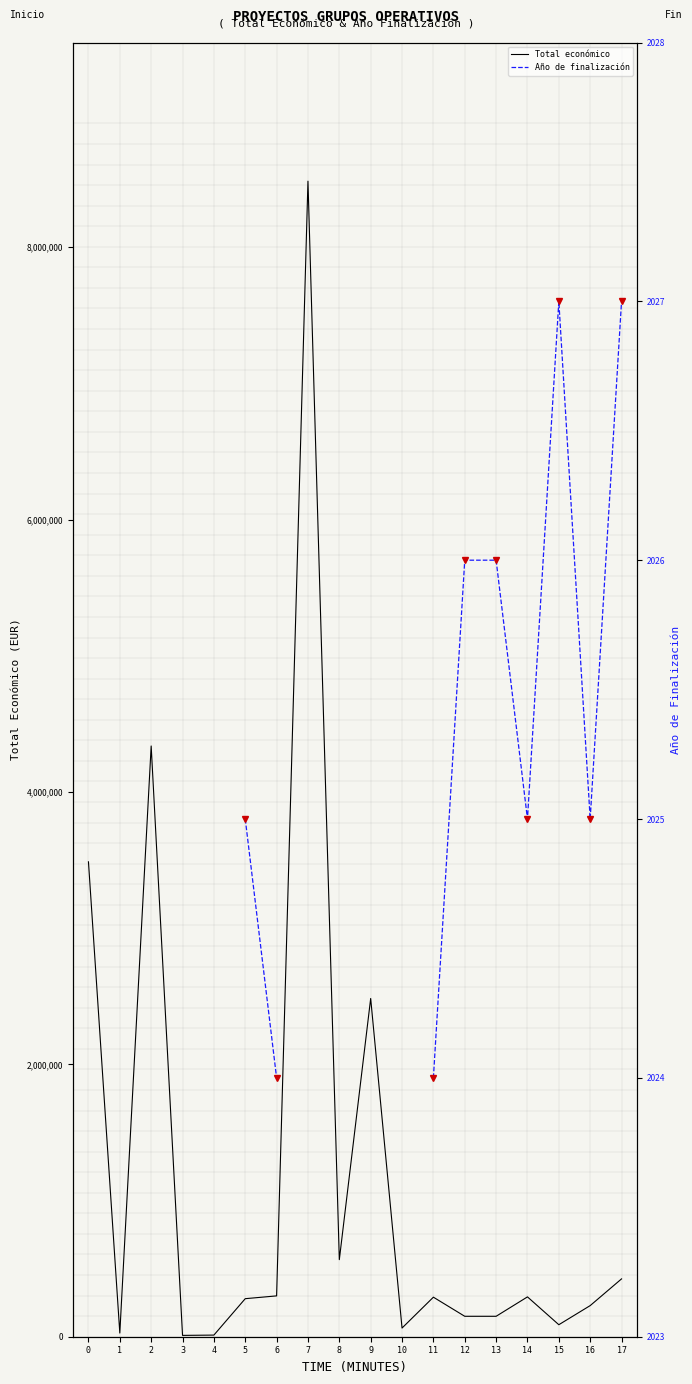

What is the sum of the Total económico values at 5 and 14?

571850